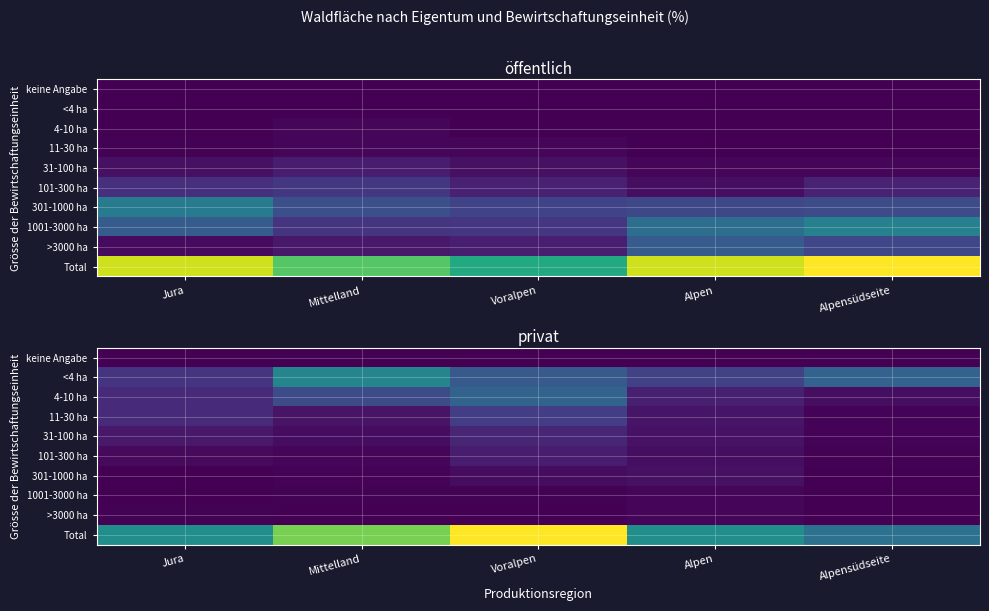

The value of 11-30 ha at Jura is 2.8. True or false?

False